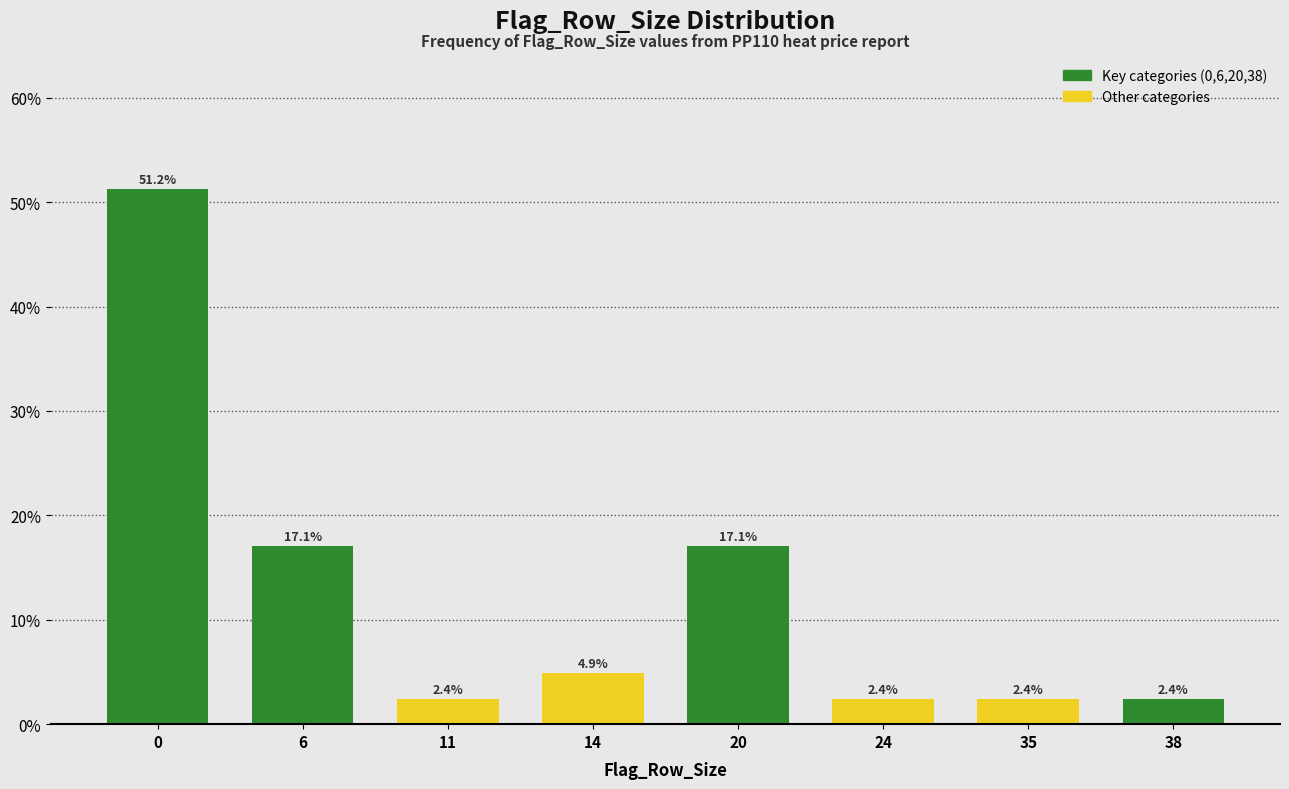

Reading right to left, transcribe all the data shown in this chart.

38=2.4	35=2.4	24=2.4	20=17.1	14=4.9	11=2.4	6=17.1	0=51.2